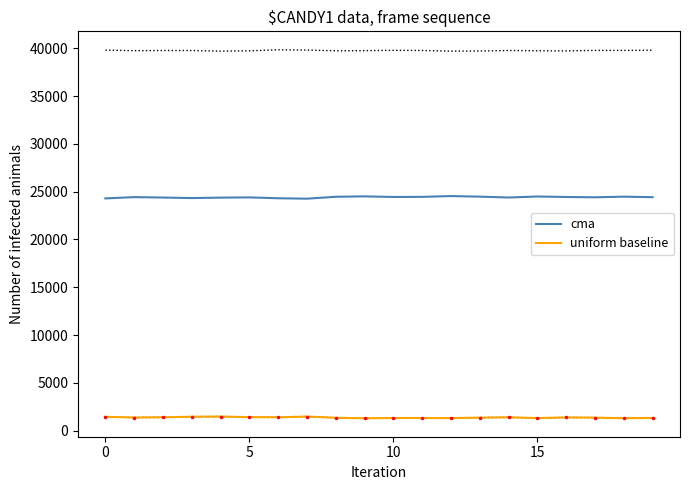

What is the lowest value of the cma series?

24261